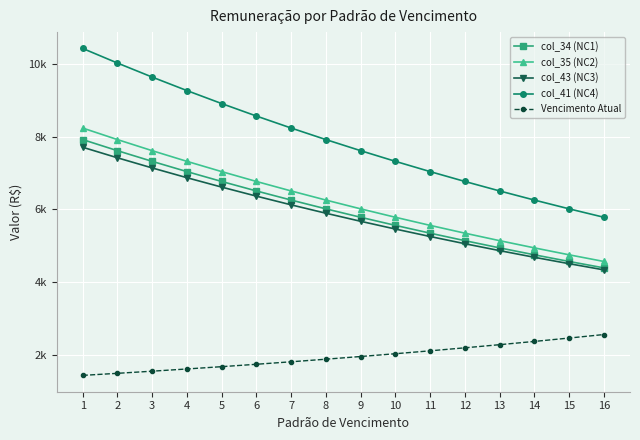

Which has a higher value, 6 or 5?

5